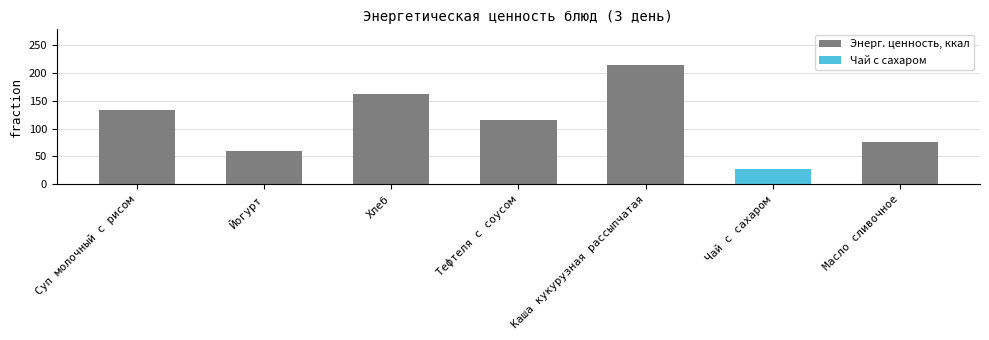

The value at Суп молочный с рисом is 80.9. True or false?

False